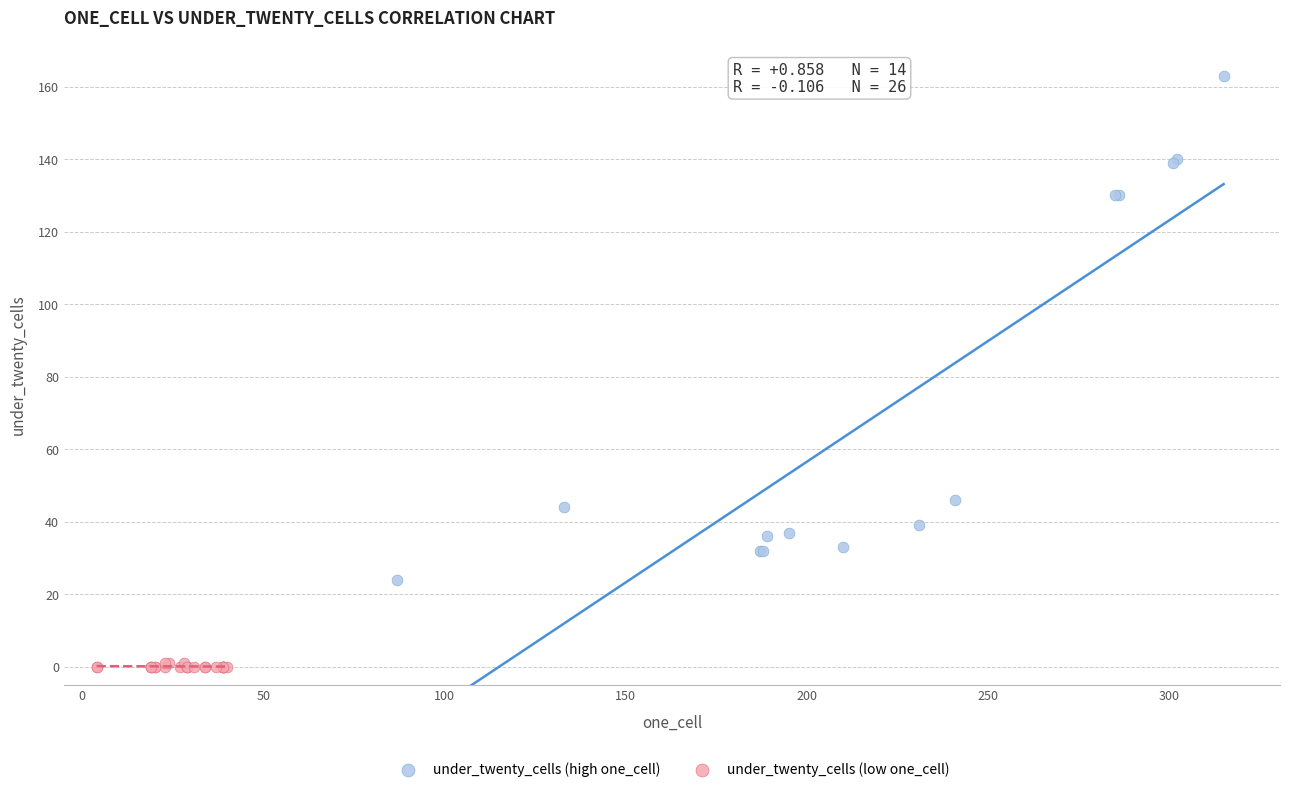

Which series has the largest Y range (max minus min)?

under_twenty_cells (high one_cell)